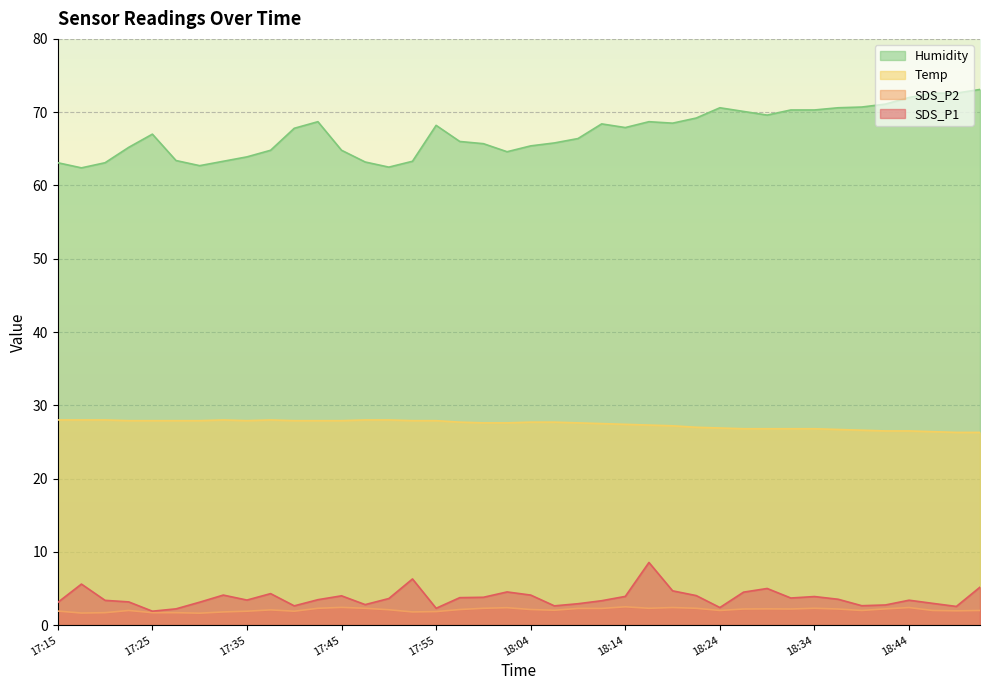

Reading left to right, what are all the values shown in this chart?

SDS_P1: 3.1	5.6	3.4	3.2	1.9	2.2	3.1	4.1	3.4	4.3	2.6	3.5	4.0	2.8	3.6	6.3	2.3	3.8	3.8	4.5	4.1	2.6	2.9	3.3	3.9	8.6	4.7	4.0	2.4	4.5	5.0	3.7	3.9	3.5	2.6	2.8	3.4	3.0	2.5	5.2
SDS_P2: 1.9	1.6	1.7	2.0	1.7	1.7	1.6	1.8	1.9	2.1	1.9	2.3	2.4	2.3	2.1	1.8	1.9	2.1	2.3	2.4	2.1	2.0	2.3	2.3	2.5	2.3	2.4	2.3	2.0	2.2	2.2	2.2	2.3	2.2	2.0	2.2	2.4	2.0	1.9	2.0
Temp: 28.0	28.0	28.0	27.9	27.9	27.9	27.9	28.0	27.9	28.0	27.9	27.9	27.9	28.0	28.0	27.9	27.9	27.7	27.6	27.6	27.7	27.7	27.6	27.5	27.4	27.3	27.2	27.0	26.9	26.8	26.8	26.8	26.8	26.7	26.6	26.5	26.5	26.4	26.3	26.3
Humidity: 63.1	62.4	63.1	65.2	67.0	63.4	62.7	63.3	63.9	64.8	67.8	68.7	64.8	63.2	62.5	63.3	68.2	66.0	65.7	64.6	65.4	65.8	66.4	68.4	67.9	68.7	68.5	69.2	70.6	70.1	69.6	70.3	70.3	70.6	70.7	71.1	72.0	72.6	72.6	73.1